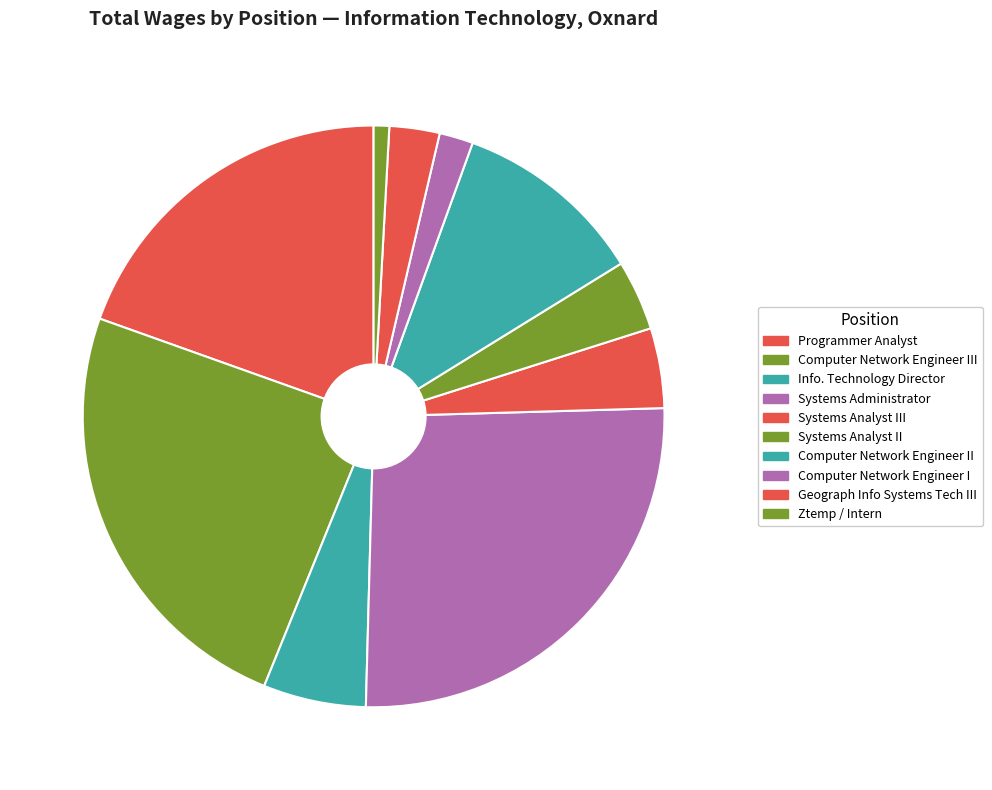

What is the ratio of the value at Systems Administrator to the value at Computer Network Engineer III?

1.1